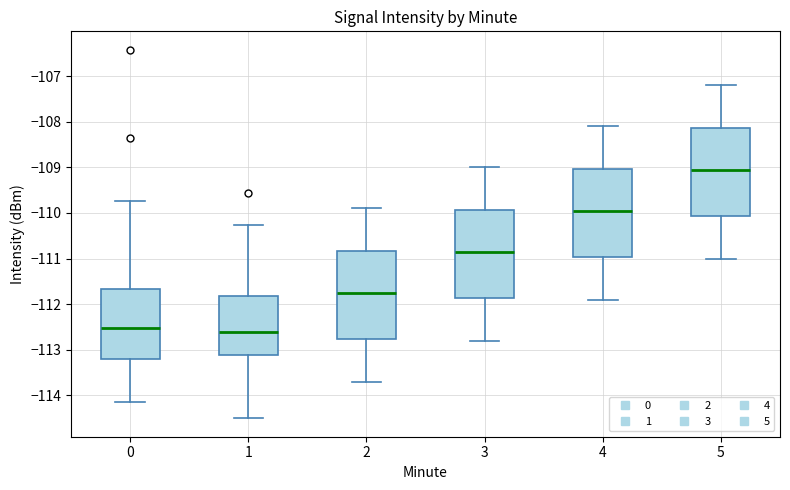

Reading left to right, transcribe this box plot: for each box, give where its median line is, the range the box spans, and where its two whiskers end, as read against the y-axis. The values are not printed on the chart, so give them approximately, as read against the axis.

0: median -112.5, box -113.2 to -111.7, whiskers -114.1 to -109.7
1: median -112.6, box -113.1 to -111.8, whiskers -114.5 to -110.3
2: median -111.7, box -112.8 to -110.8, whiskers -113.7 to -109.9
3: median -110.8, box -111.9 to -109.9, whiskers -112.8 to -109.0
4: median -109.9, box -111.0 to -109.0, whiskers -111.9 to -108.1
5: median -109.0, box -110.1 to -108.1, whiskers -111.0 to -107.2